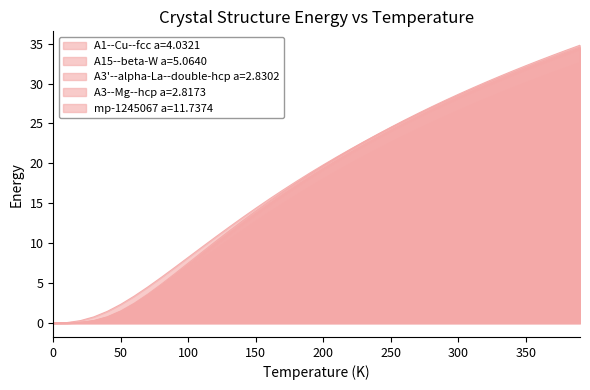

What is the sum of all mp-1245067 a=11.7374 values?

718.5